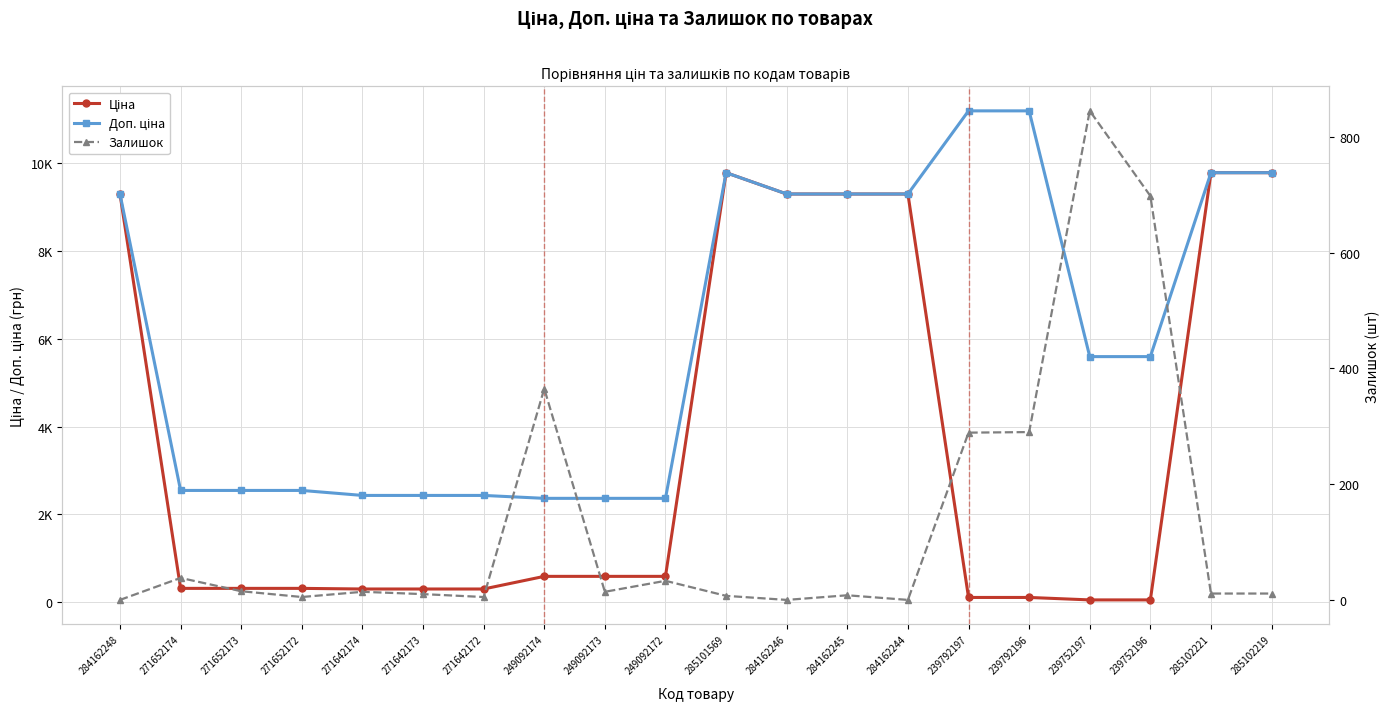

Which category has the lowest value in the Залишок series?

284162248